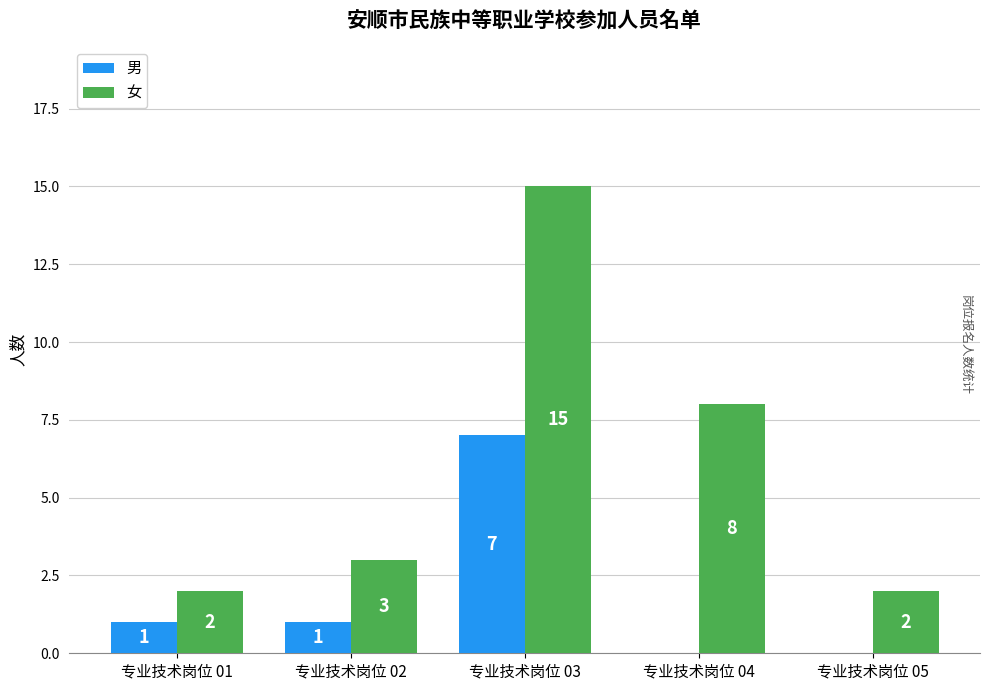

At which label does 女 reach its peak?

专业技术岗位 03